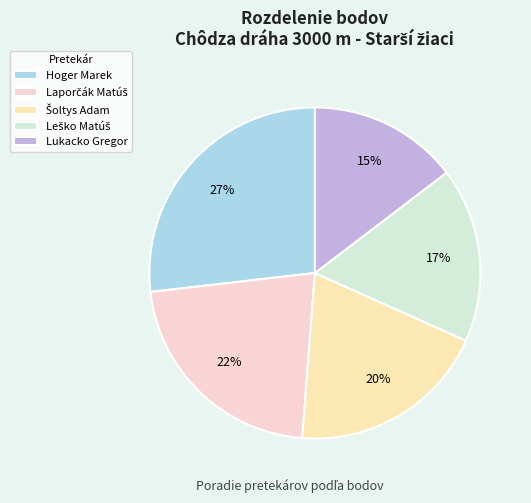

True or false: Leško Matúš accounts for 17% of the total.

True